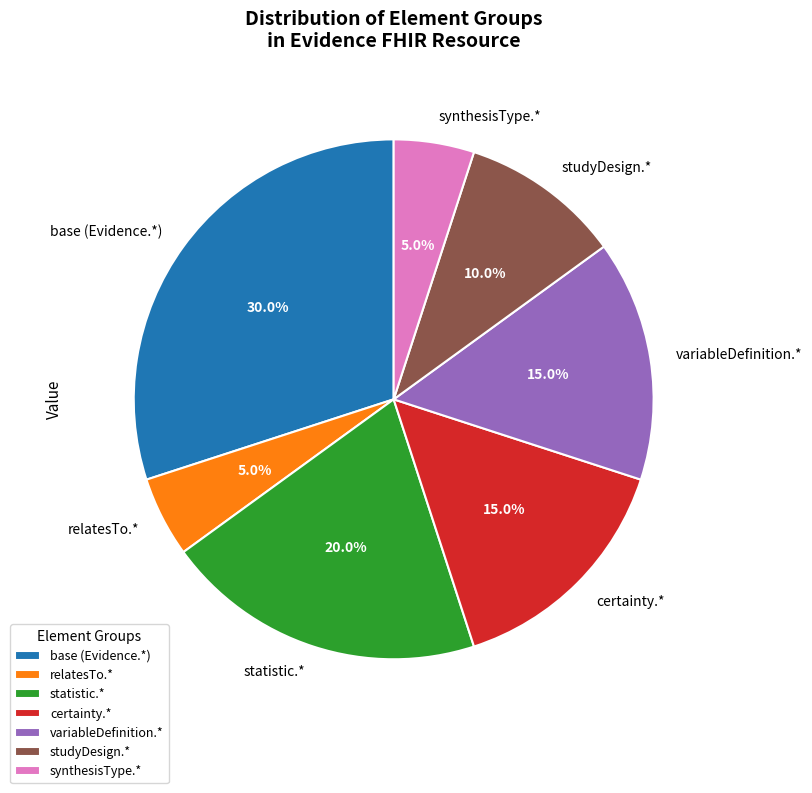

To the nearest percent, what is the difference between the largest and smallest slice percentages?

25%